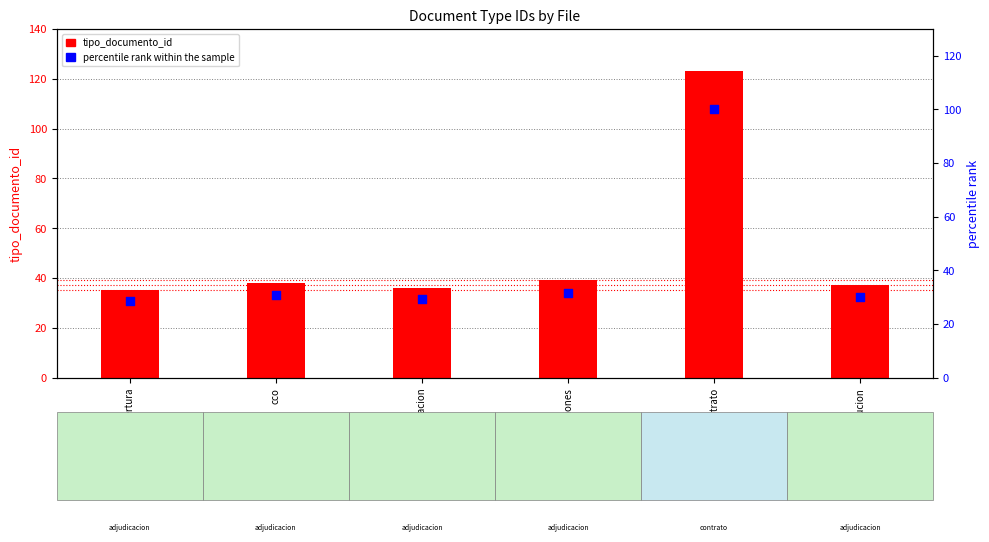

At which category is the sum across all series the highest?

contrato